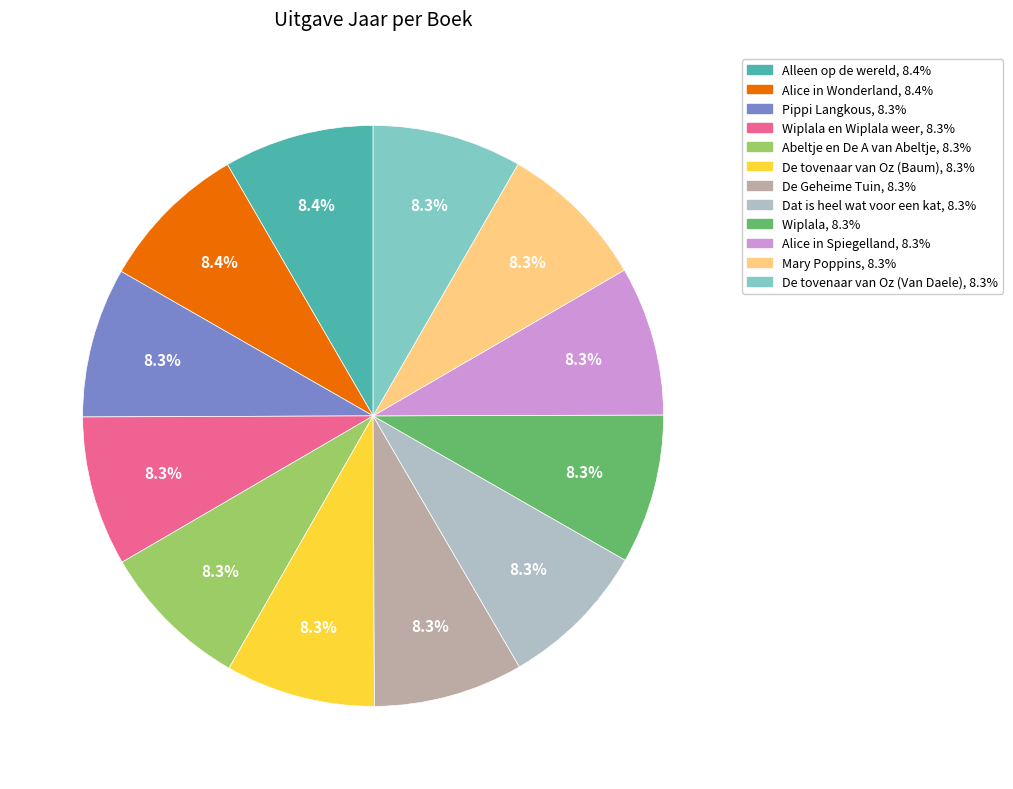

Is there a majority slice in this chart?

No